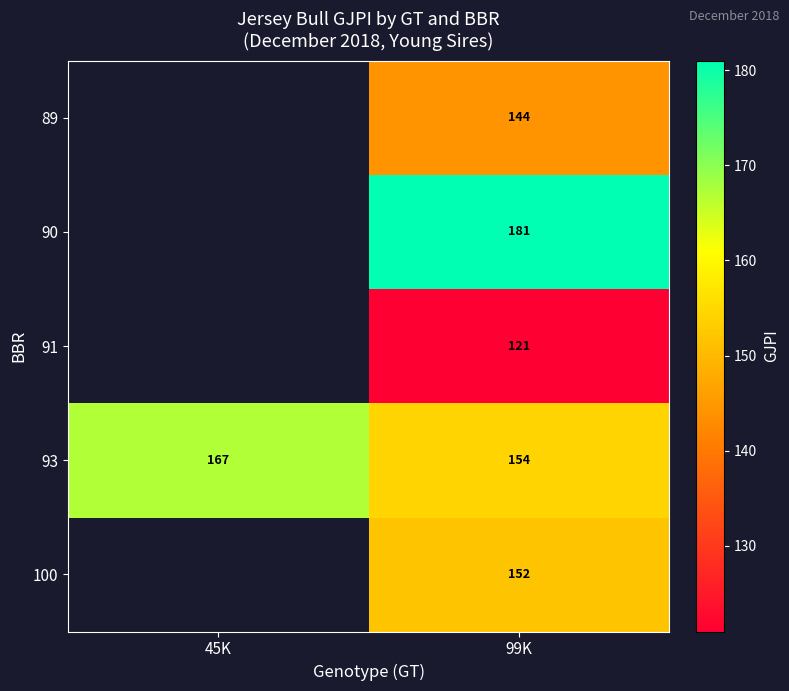

What is the approximate value of 93 at 45K?

167